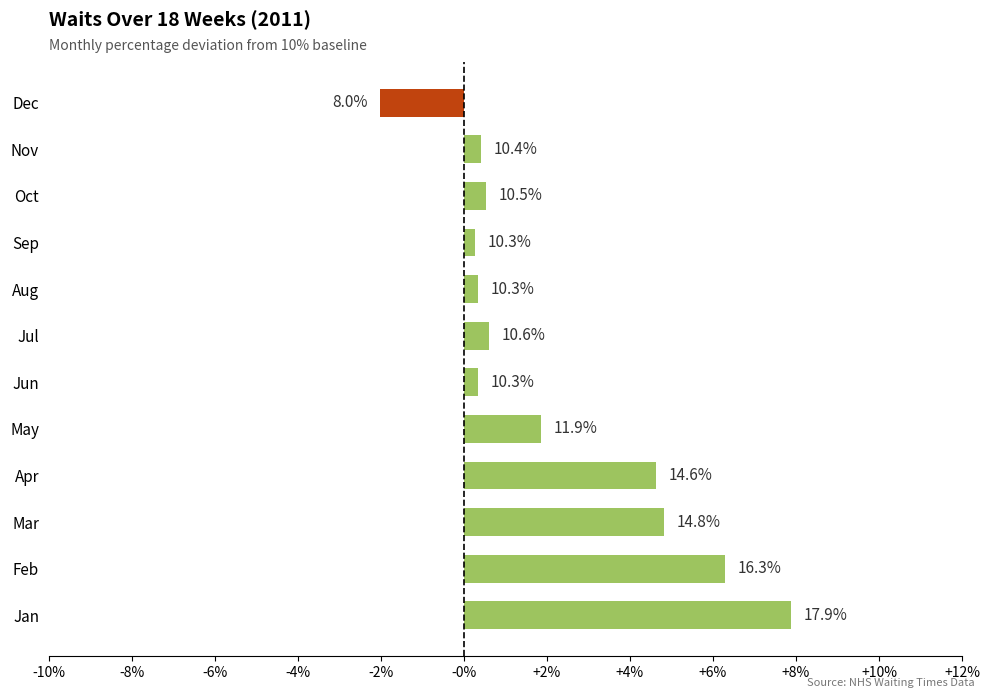

Are the bars horizontal?

Yes